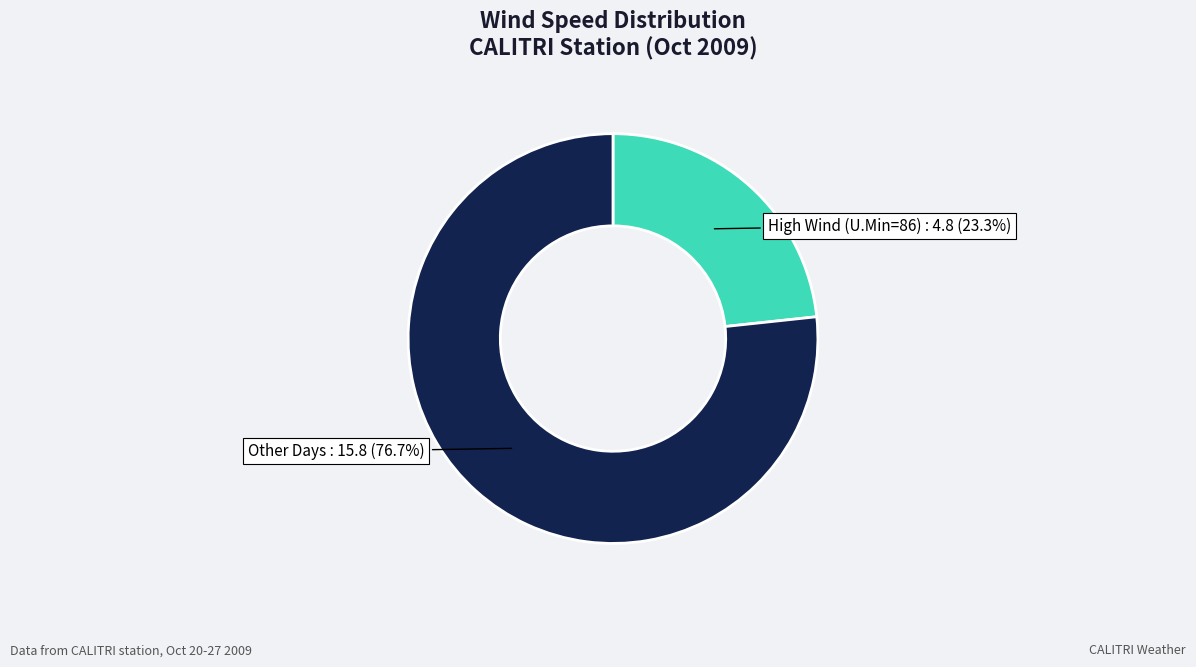

Is there a majority slice in this chart?

Yes